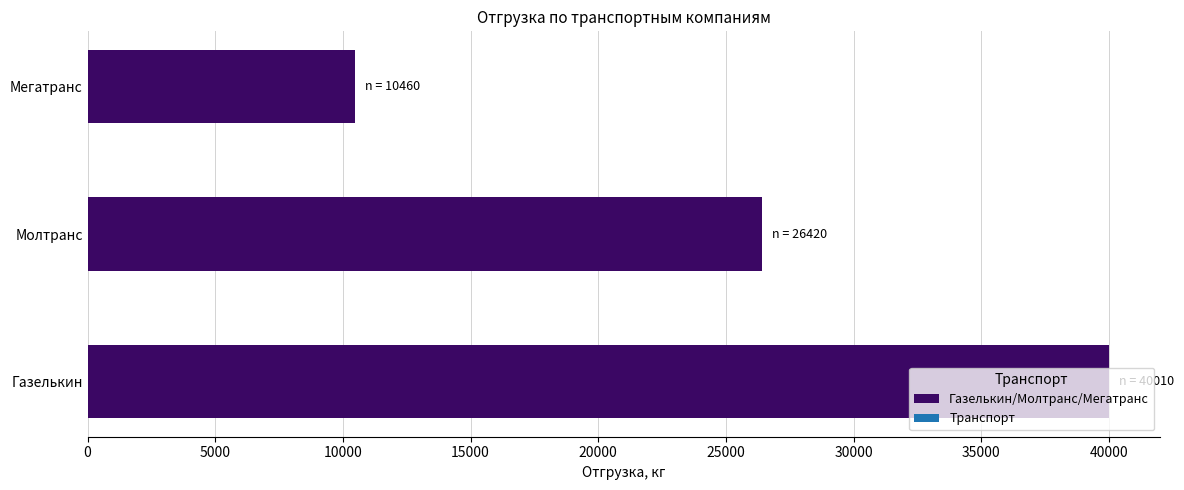

Is it true that the value at Молтранс is 12666?

False